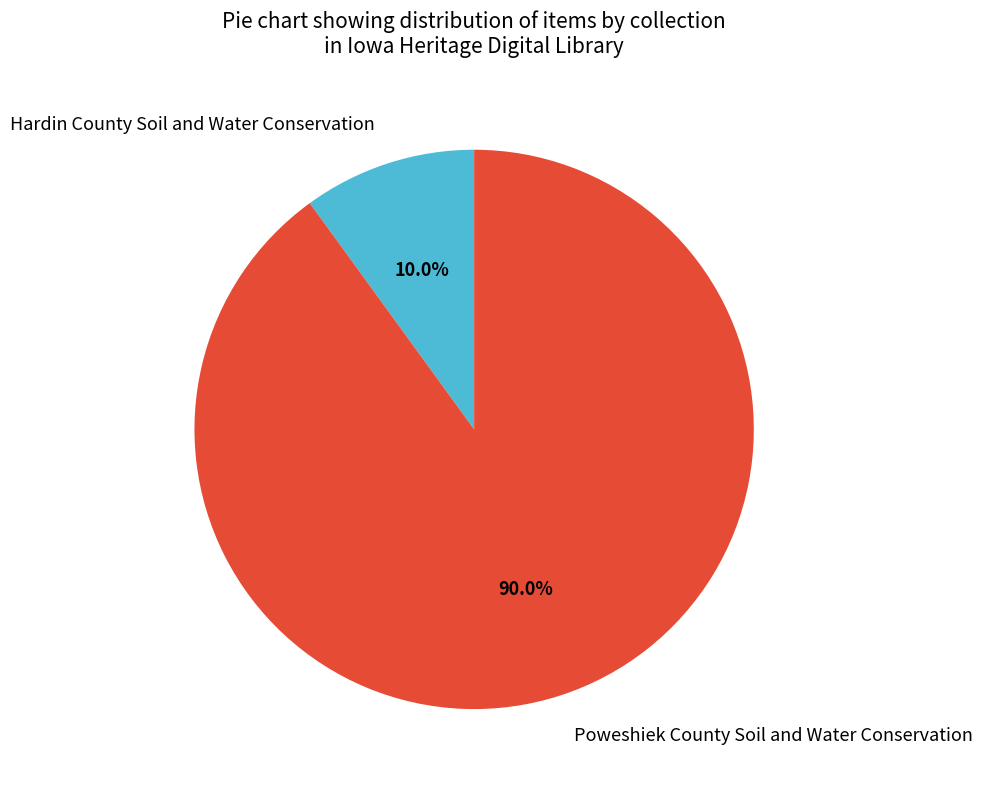

Which has a higher value, Hardin County Soil and Water Conservation or Poweshiek County Soil and Water Conservation?

Poweshiek County Soil and Water Conservation